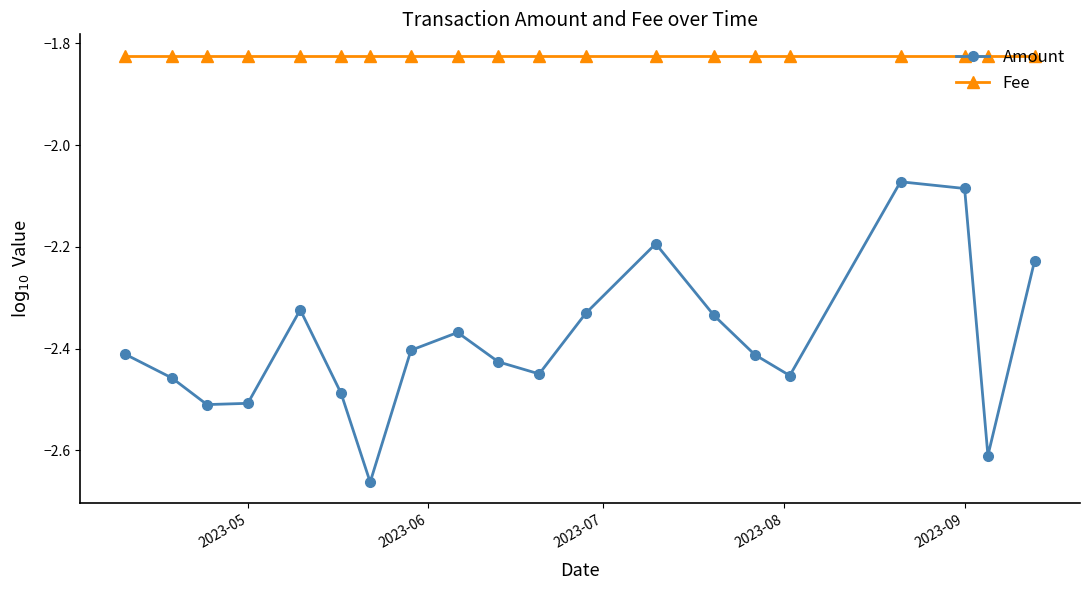

In Amount, how many points are higher than both neighbors (excluding endpoints)?

4